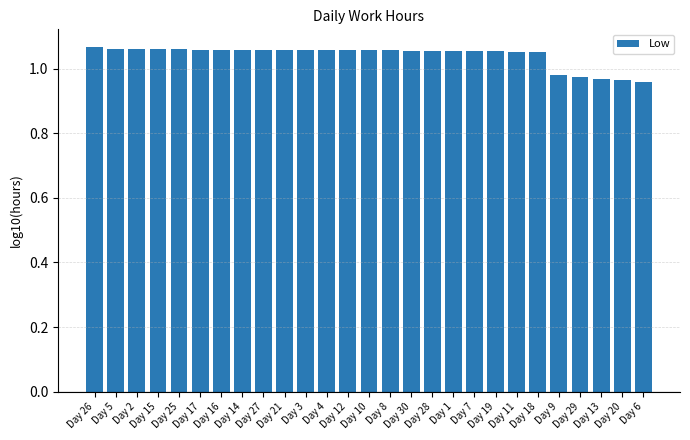

What is the sum of the values at Day 16 and Day 8?

2.1